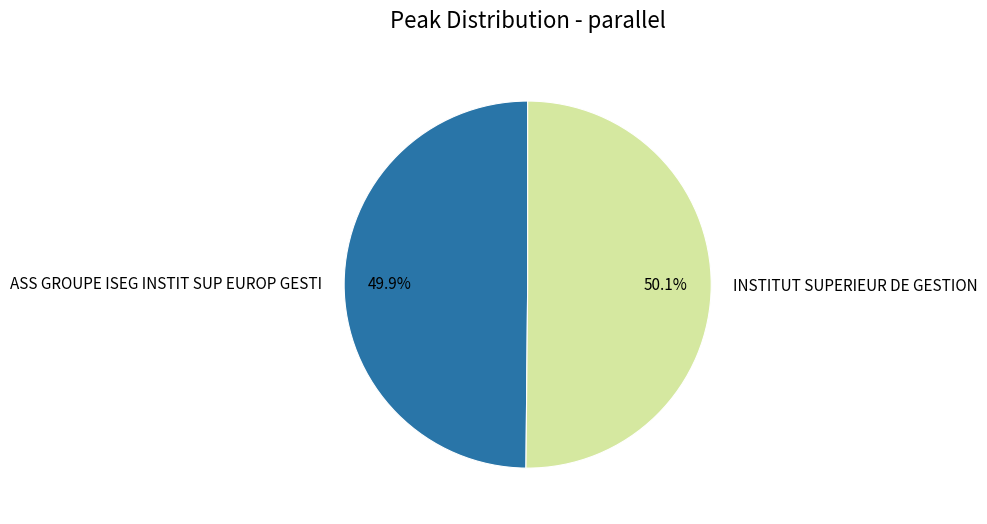

True or false: INSTITUT SUPERIEUR DE GESTION accounts for 50% of the total.

True